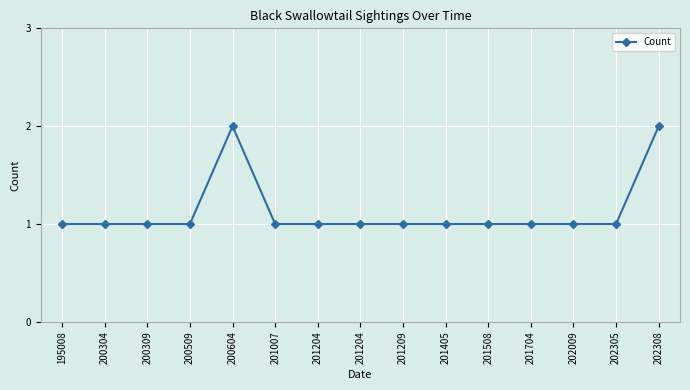

True or false: the data has more than 1 interior local peaks.

False